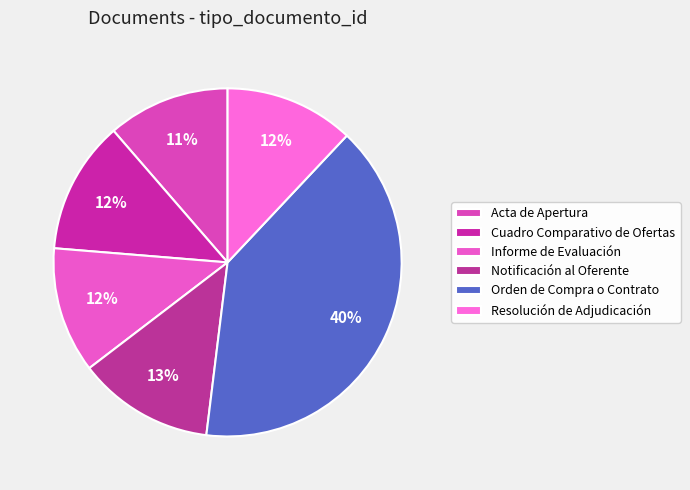

Count the number of slices in the pie.

6